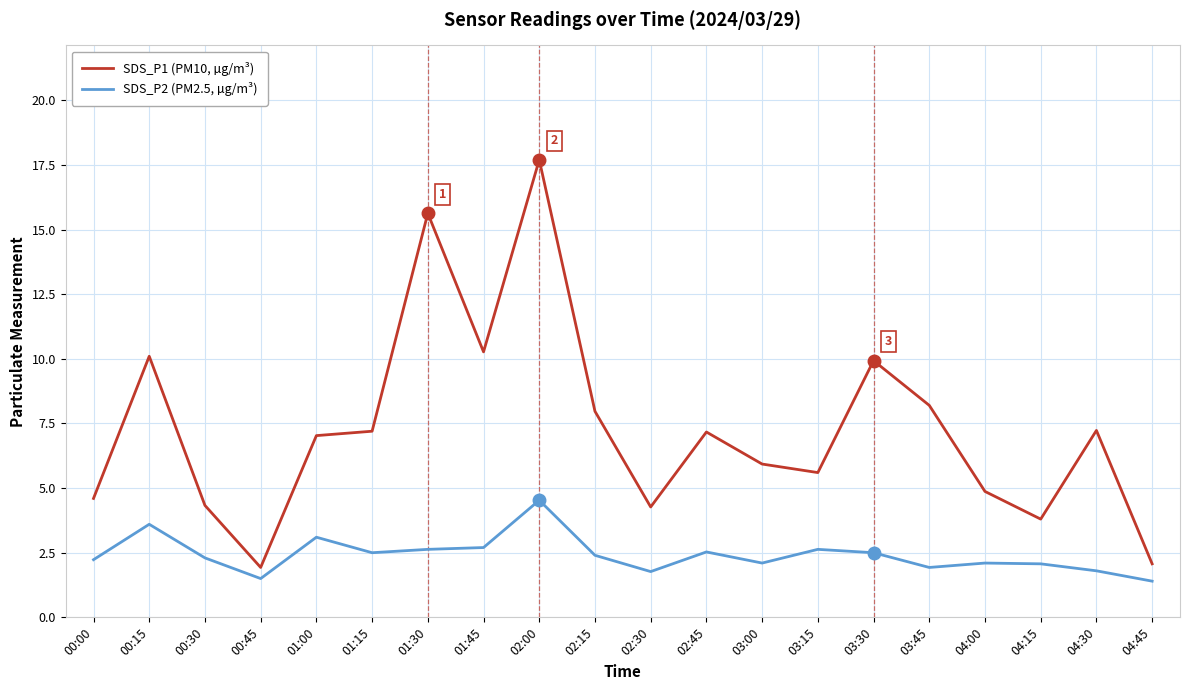

The value of SDS_P2 (PM2.5, µg/m³) at 02:00 is 8.0. True or false?

False